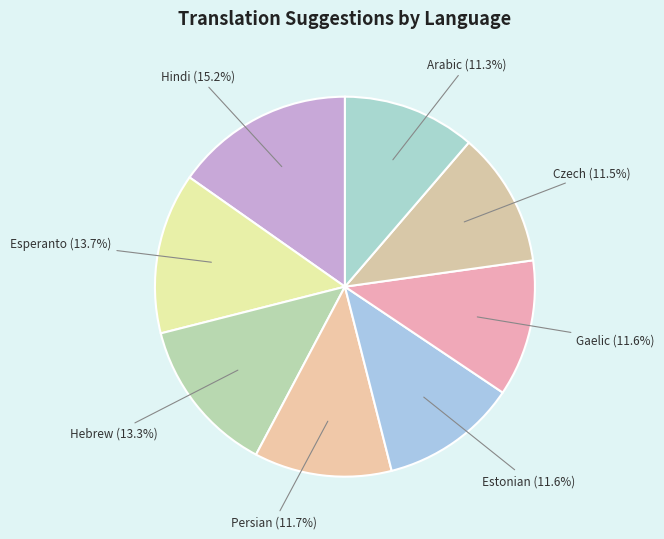

Approximately how many times larger is the value at Arabic compared to Estonian?

1.0